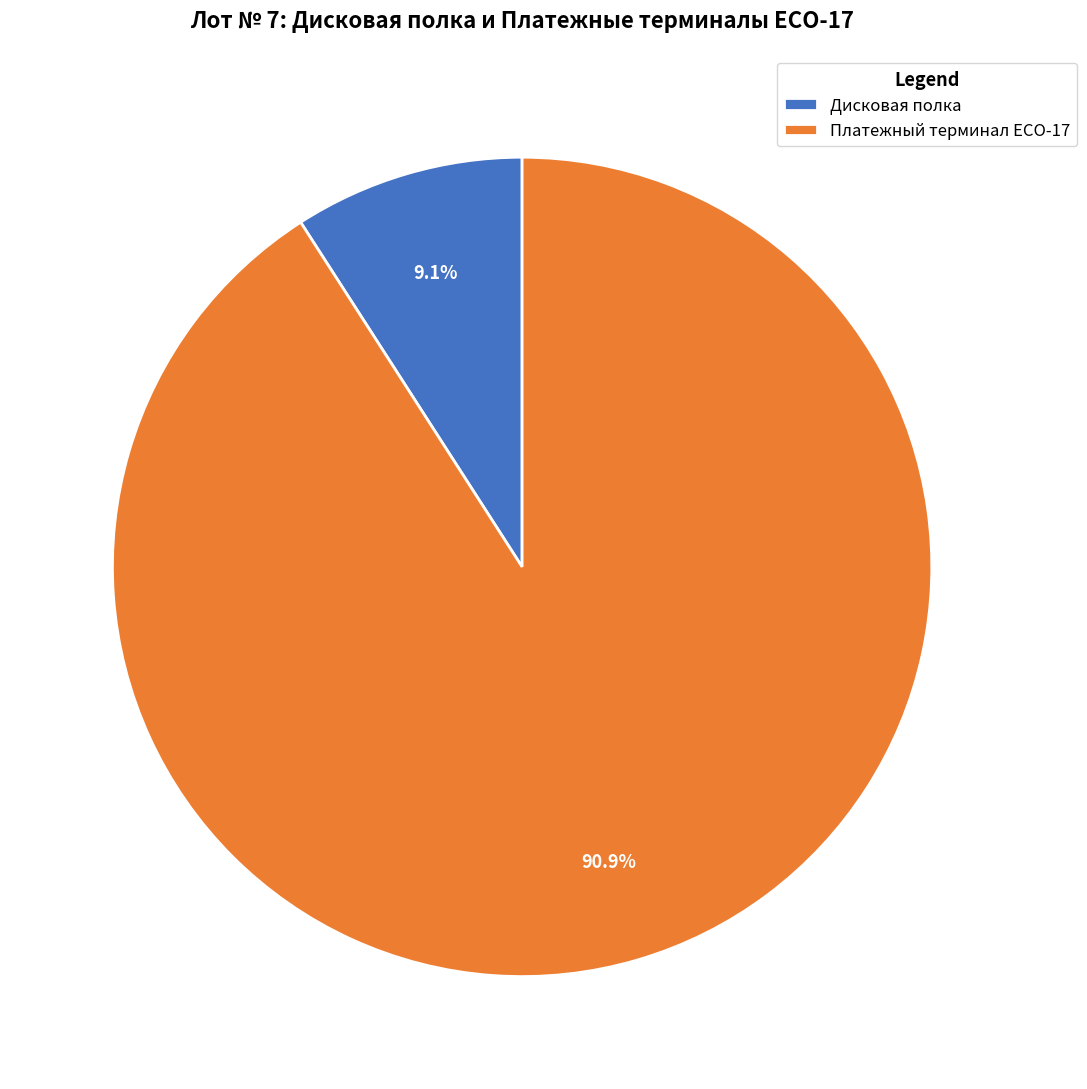

Is it true that Платежный терминал ECO-17 is 97% of the pie?

False